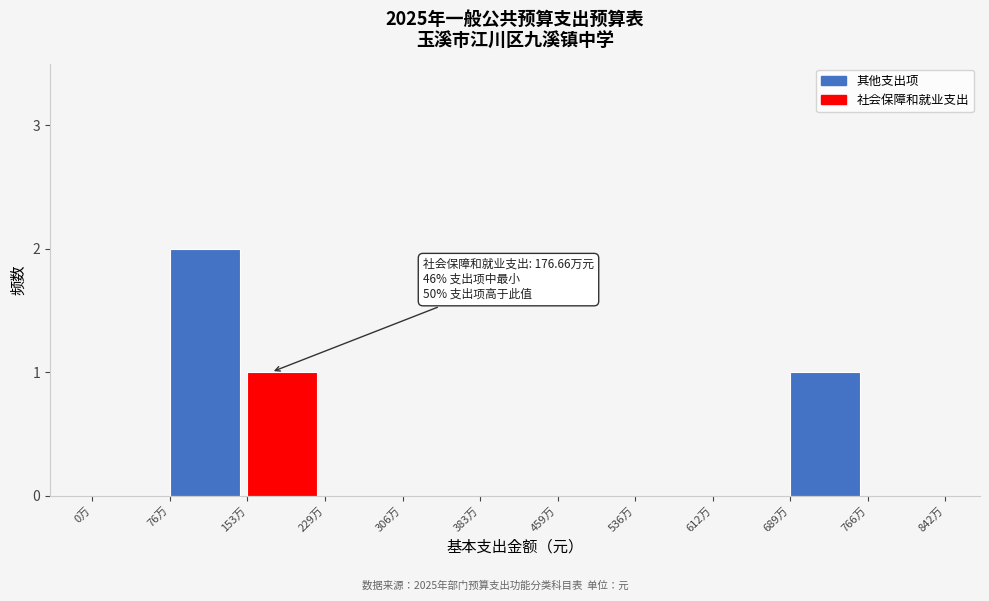

Reading left to right, what are all the values shown in this chart?

0万=0	76万=2	153万=1	229万=0	306万=0	383万=0	459万=0	536万=0	612万=0	689万=1	766万=0